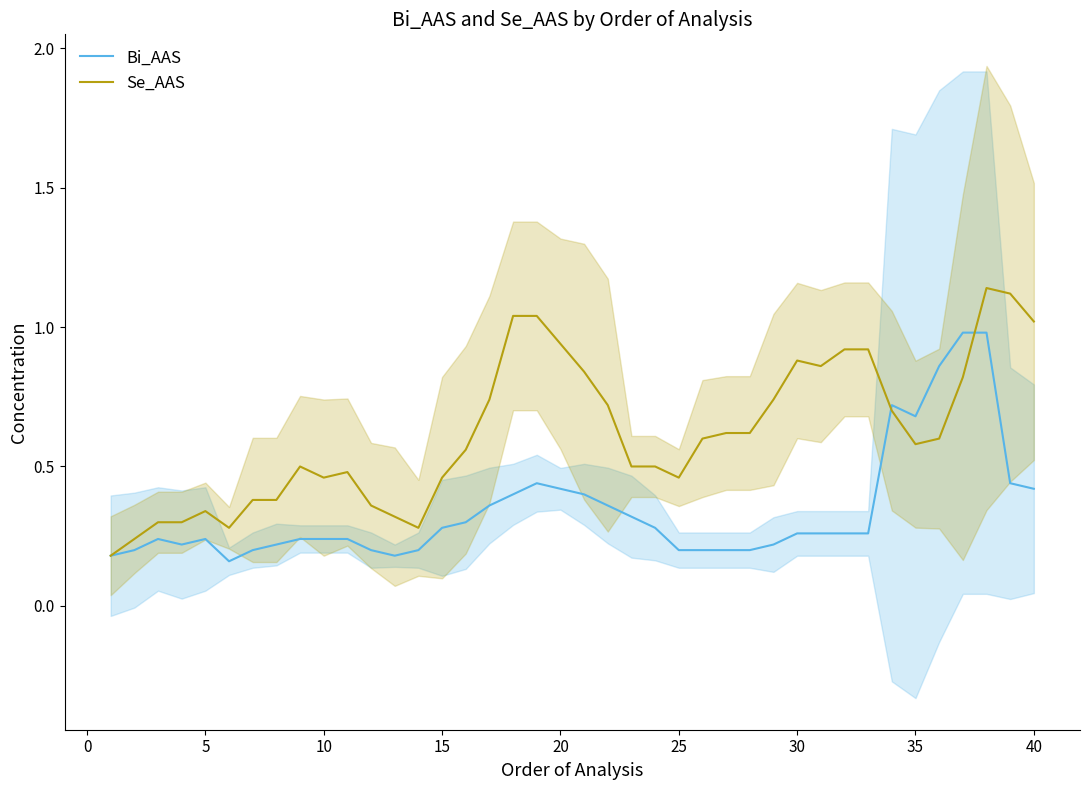

Reading left to right, what are all the values shown in this chart?

Bi_AAS: 0.2	0.2	0.2	0.2	0.2	0.2	0.2	0.2	0.2	0.2	0.2	0.2	0.2	0.2	0.3	0.3	0.4	0.4	0.4	0.4	0.4	0.4	0.3	0.3	0.2	0.2	0.2	0.2	0.2	0.3	0.3	0.3	0.3	0.7	0.7	0.9	1.0	1.0	0.4	0.4
Se_AAS: 0.2	0.2	0.3	0.3	0.3	0.3	0.4	0.4	0.5	0.5	0.5	0.4	0.3	0.3	0.5	0.6	0.7	1.0	1.0	0.9	0.8	0.7	0.5	0.5	0.5	0.6	0.6	0.6	0.7	0.9	0.9	0.9	0.9	0.7	0.6	0.6	0.8	1.1	1.1	1.0